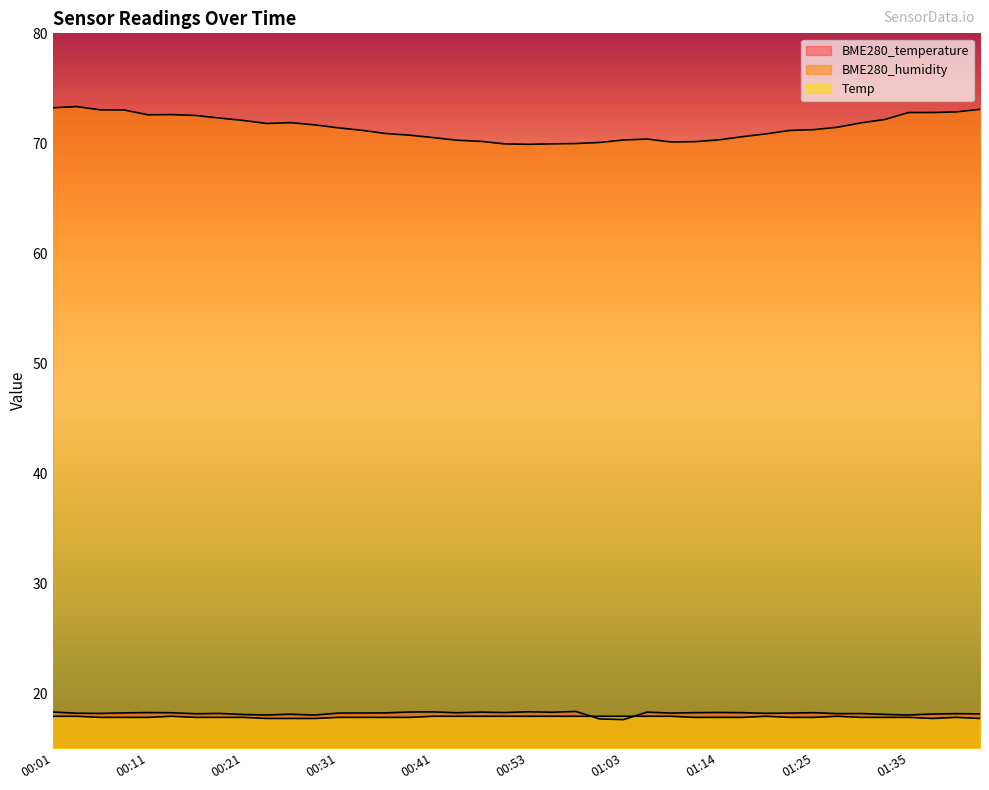

Where is the first local minimum for BME280_temperature?

00:06